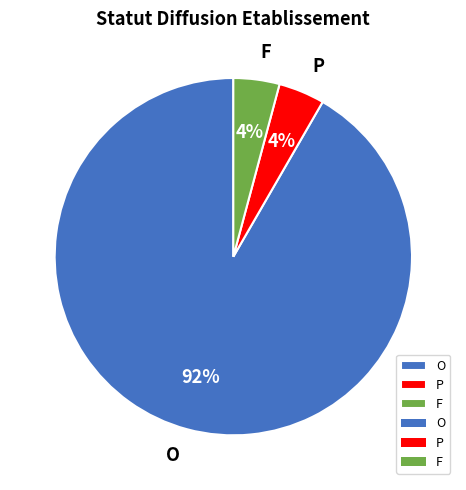

Is the sum of F and O greater than half?

Yes